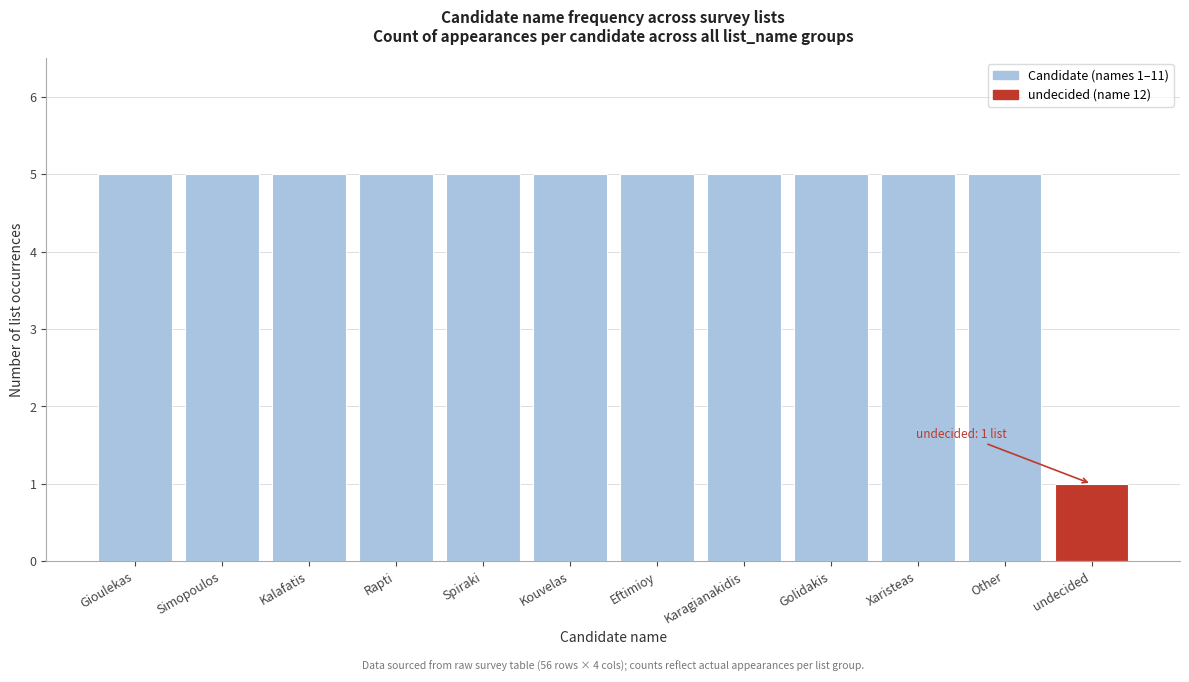

Reading left to right, list all the values displayed in this chart.

5	5	5	5	5	5	5	5	5	5	5	1